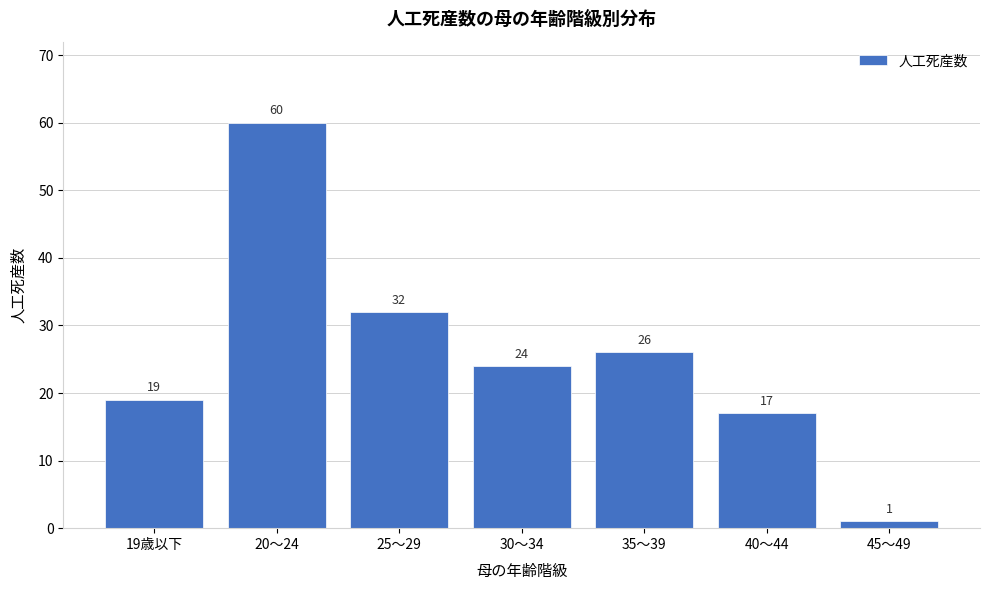

Reading left to right, extract all data points from this chart.

19歳以下=19	20～24=60	25～29=32	30～34=24	35～39=26	40～44=17	45～49=1